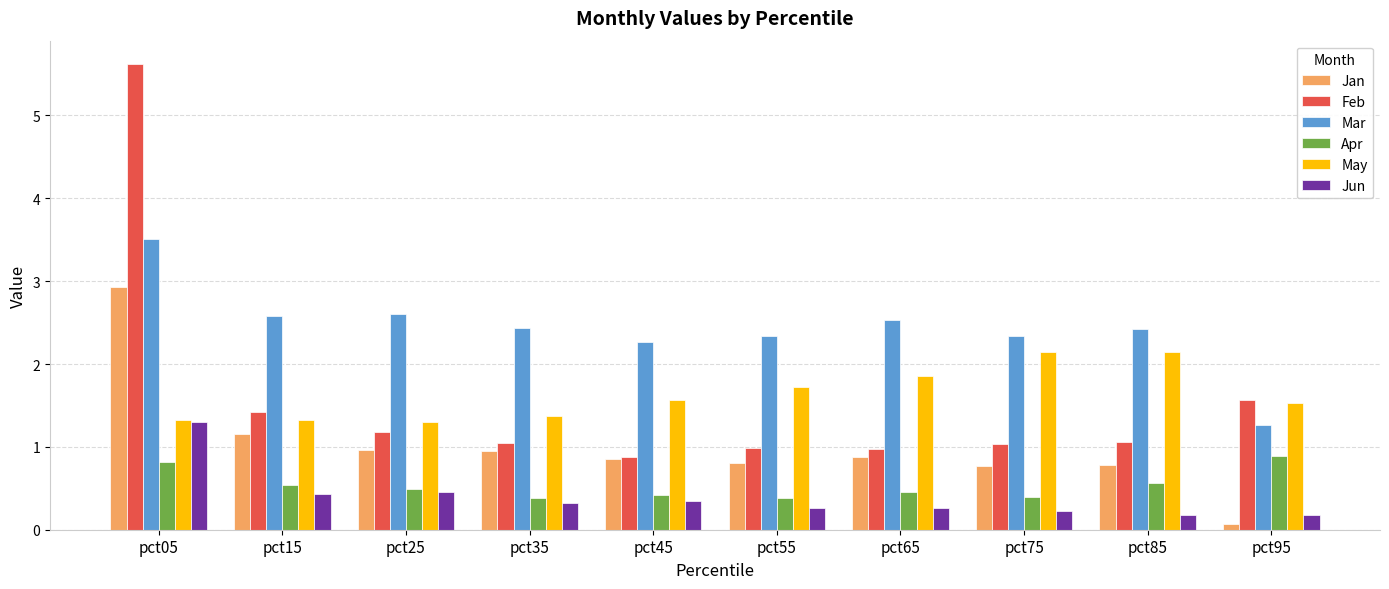

The Jan series shows 0.3 at pct45. True or false?

False